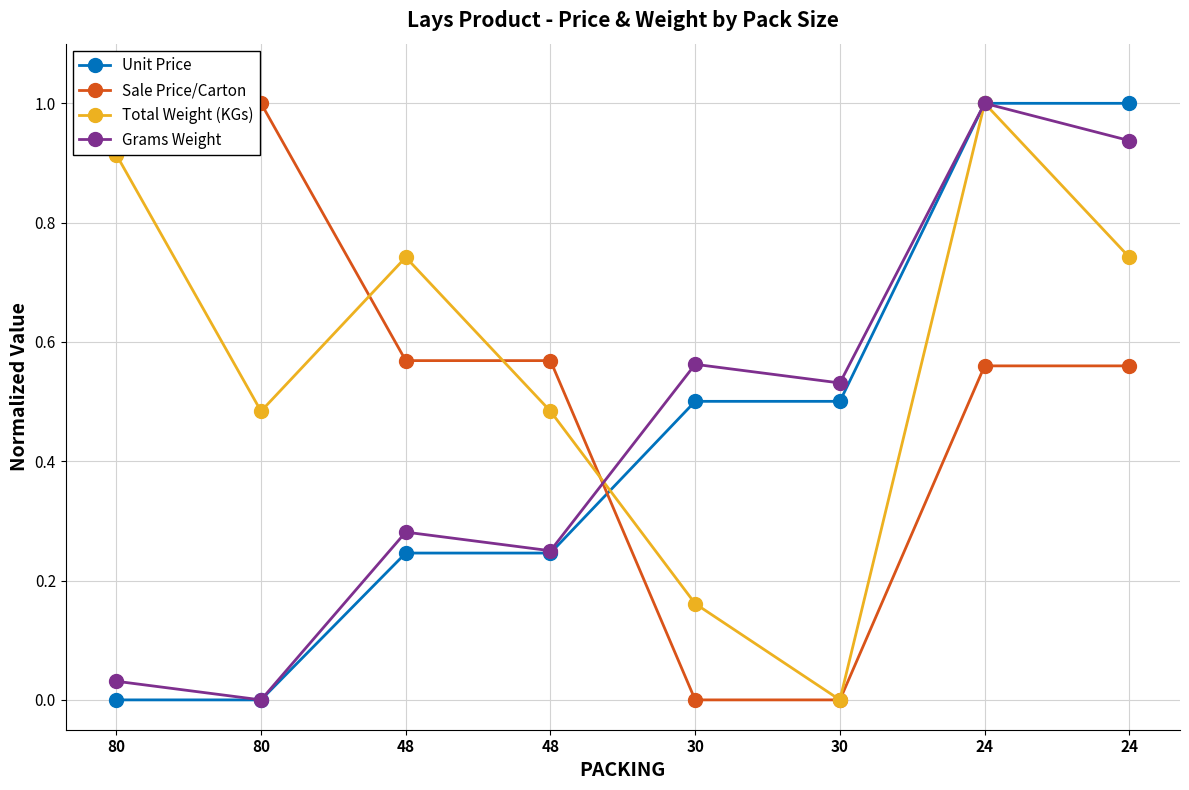

Reading right to left, what are all the values shown in this chart?

Unit Price: 1.0	1.0	0.5	0.5	0.2	0.2	0.0	0.0
Sale Price/Carton: 0.6	0.6	0.0	0.0	0.6	0.6	1.0	1.0
Total Weight (KGs): 0.7	1.0	0.0	0.2	0.5	0.7	0.5	0.9
Grams Weight: 0.9	1.0	0.5	0.6	0.2	0.3	0.0	0.0